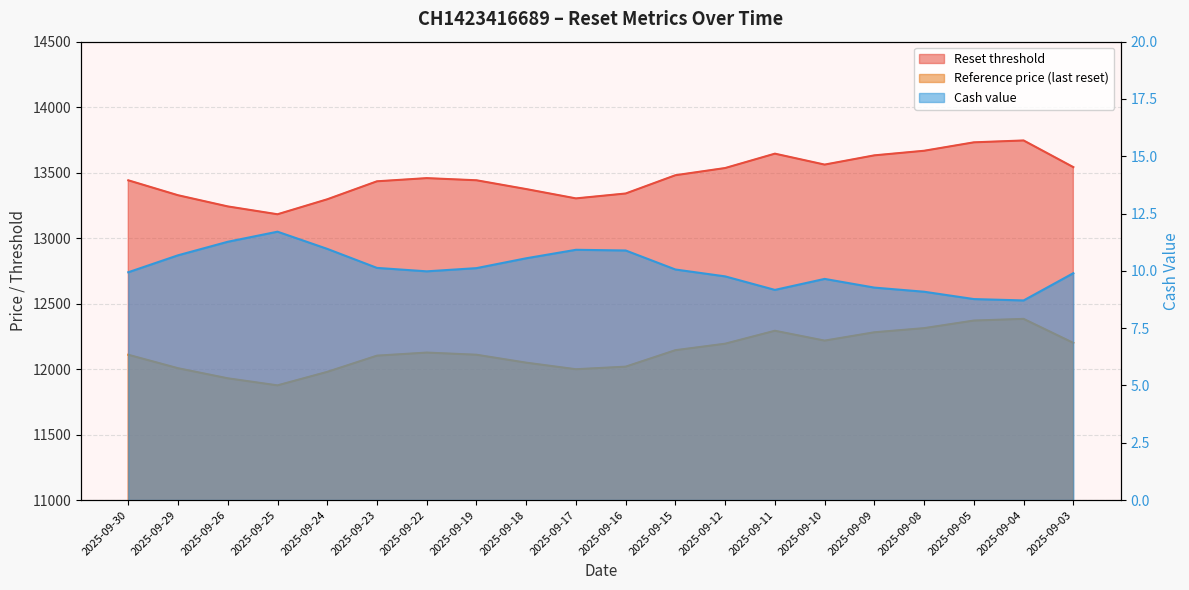

Where does the Reference price series first go above 12126?

2025-09-22